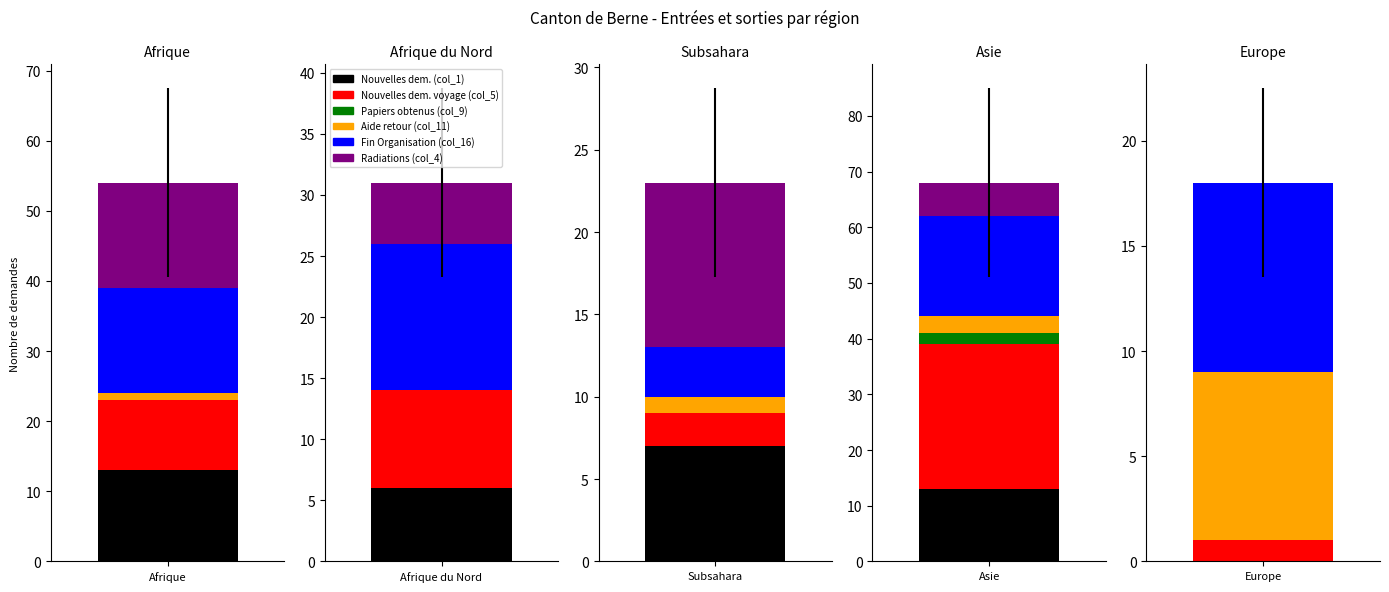

Rank the categories by Radiations (col_4) value from lowest to highest.

Europe, Afrique du Nord, Asie, Subsahara, Afrique